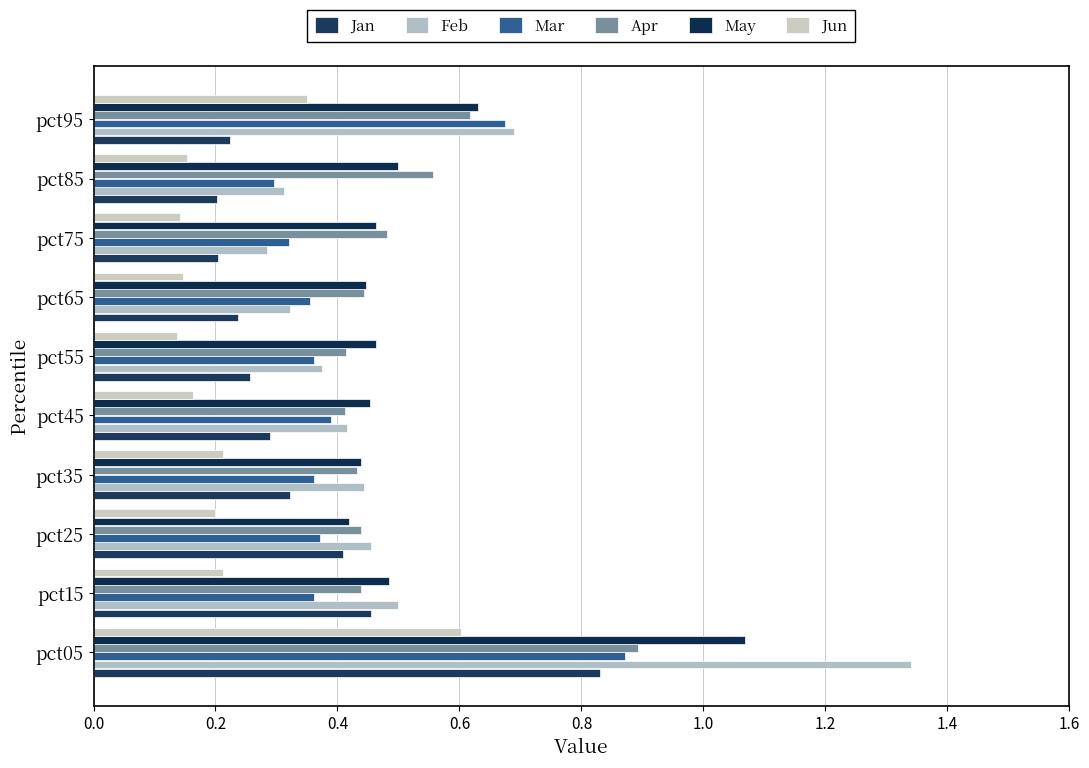

Which series has the largest total across all categories?

May